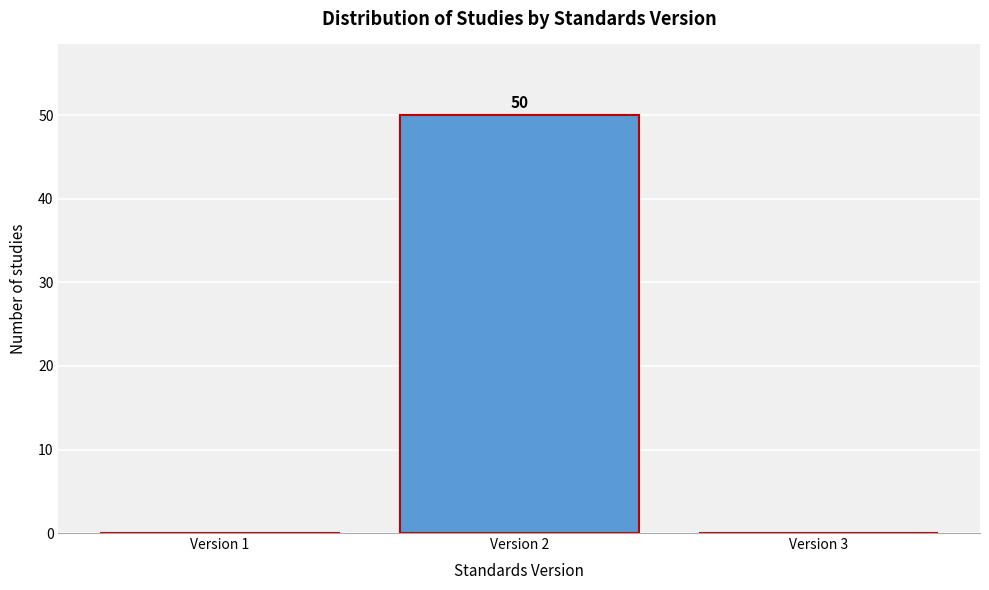

Reading left to right, list all the values displayed in this chart.

Version 1=0	Version 2=50	Version 3=0